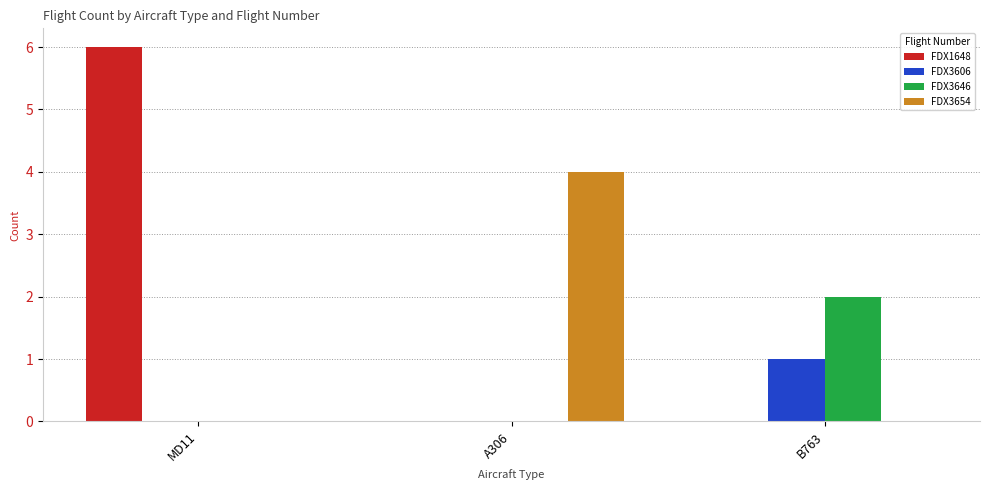

At which category is the sum across all series the highest?

MD11